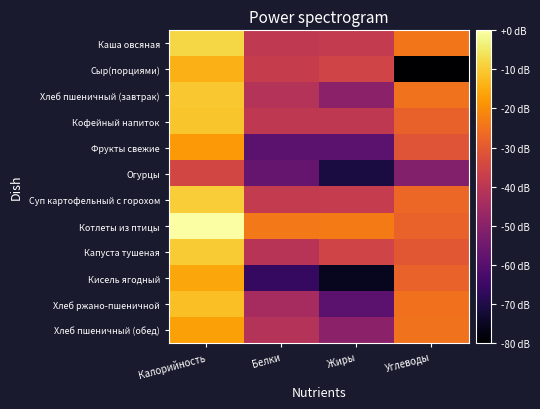

Between Калорийность and Белки, which is larger?

Калорийность